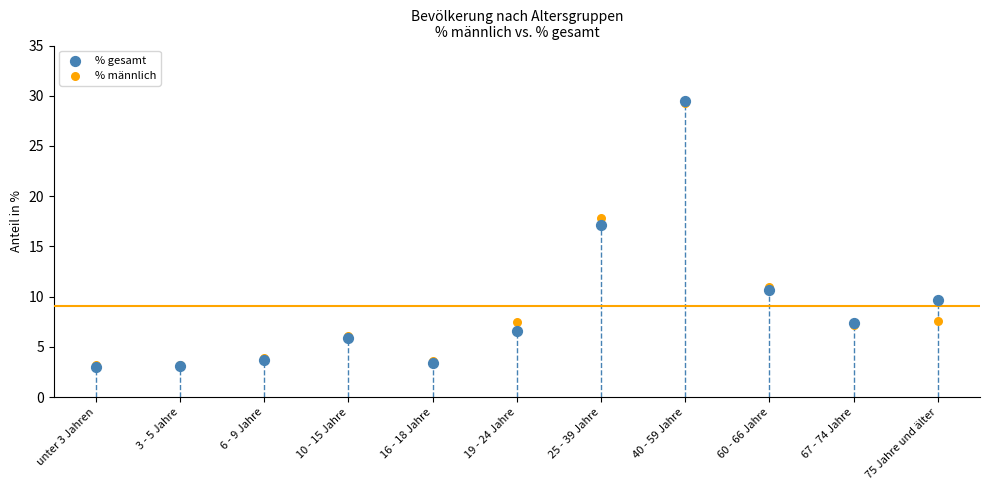

What are all the series names shown in the legend?

% gesamt, % männlich